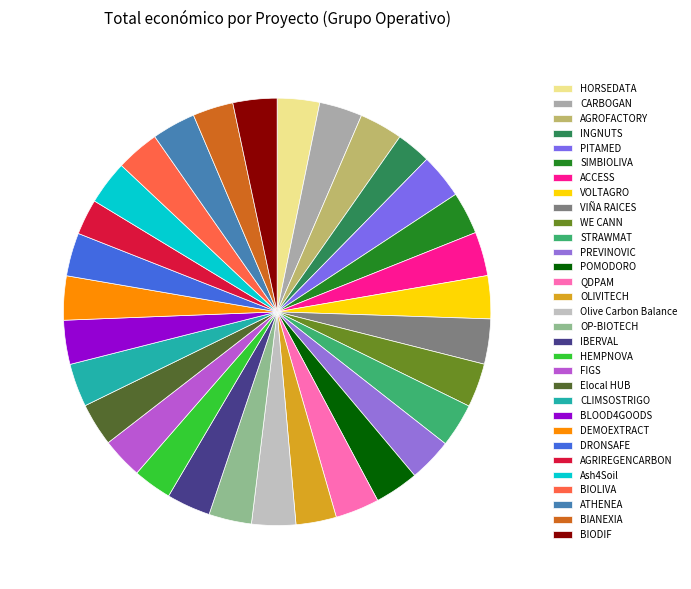

Count the number of slices in the pie.

31